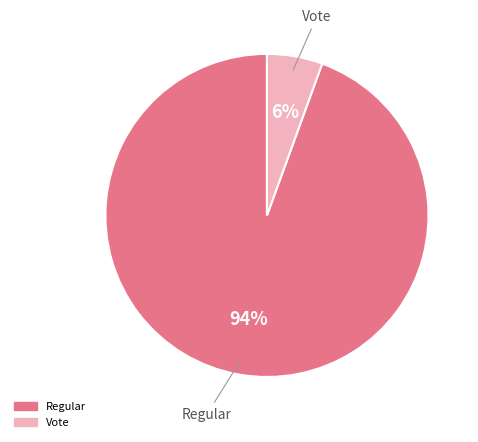

Which category has the smallest portion of the pie?

Vote